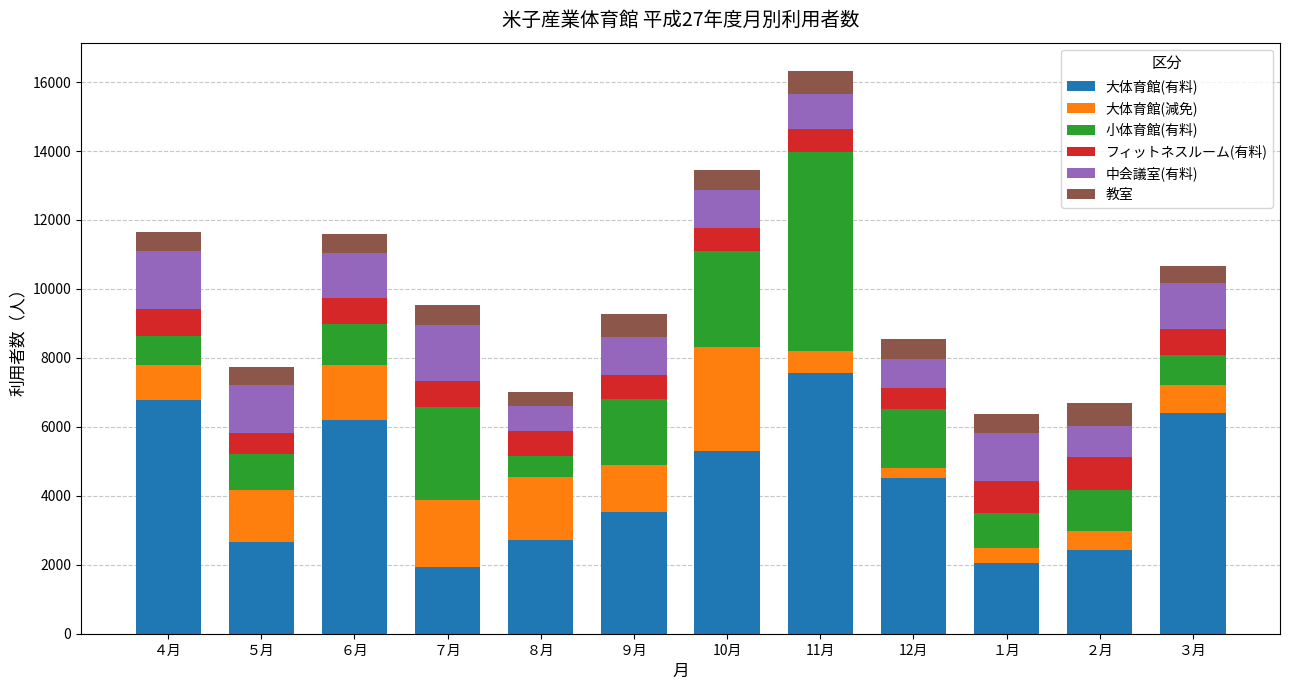

What is the sum of all 大体育館(有料) values?

52074